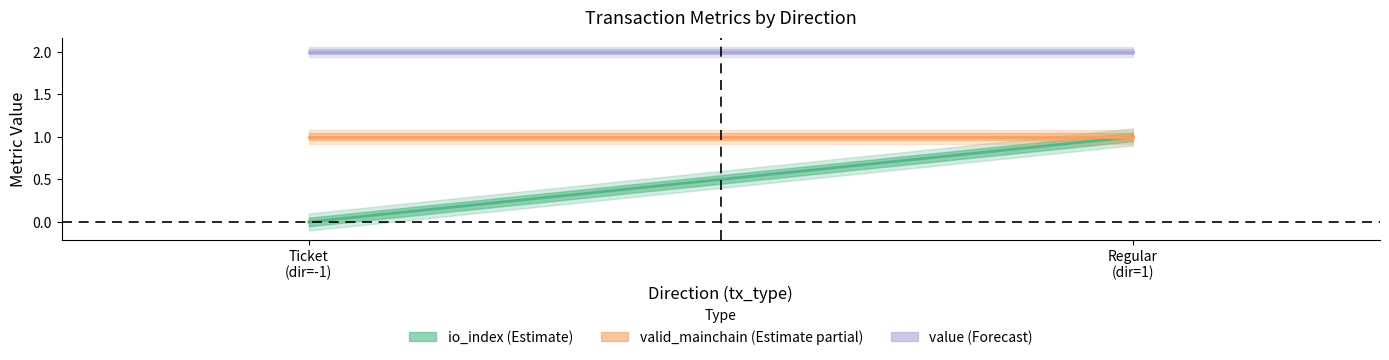

How many series are shown in this chart?

3